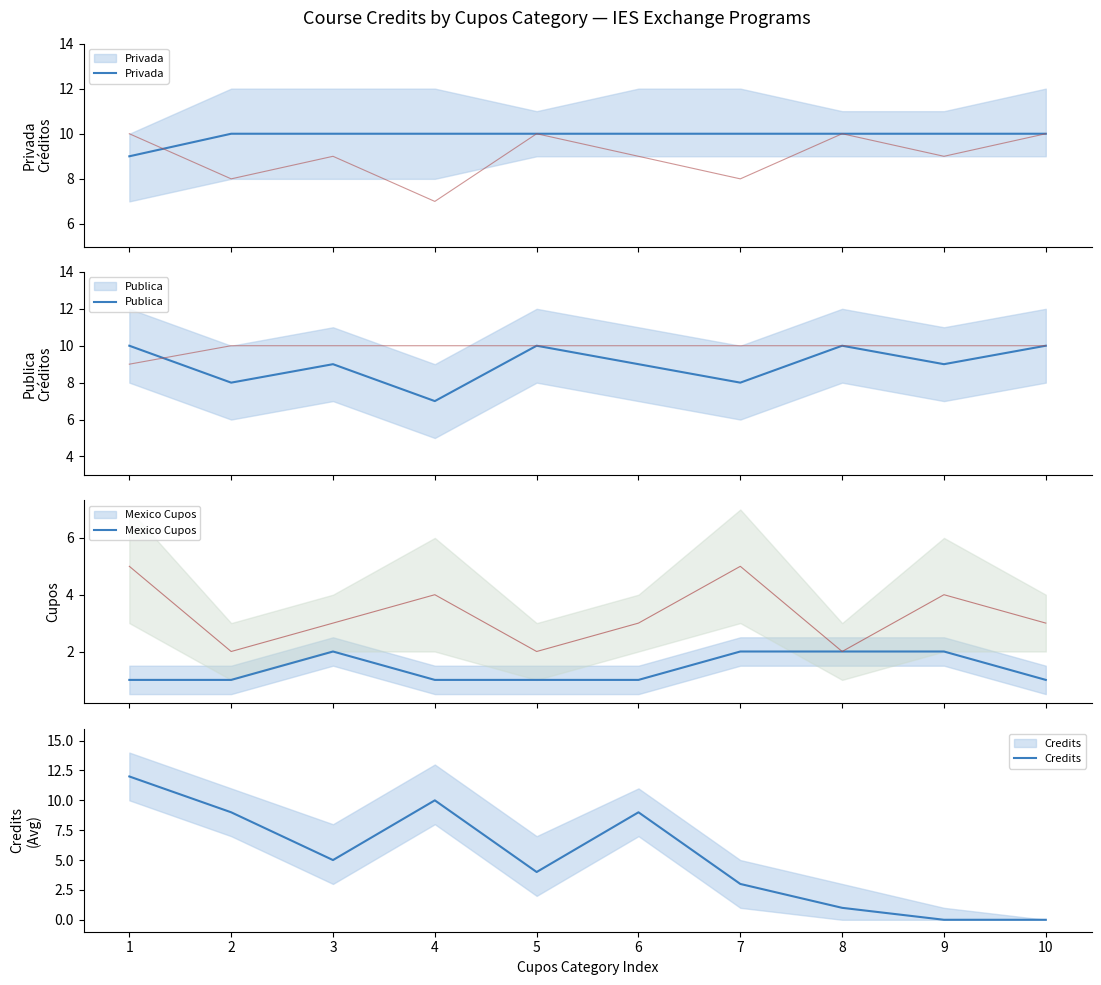

What is the difference between the maximum and minimum values in the Privada series?

1